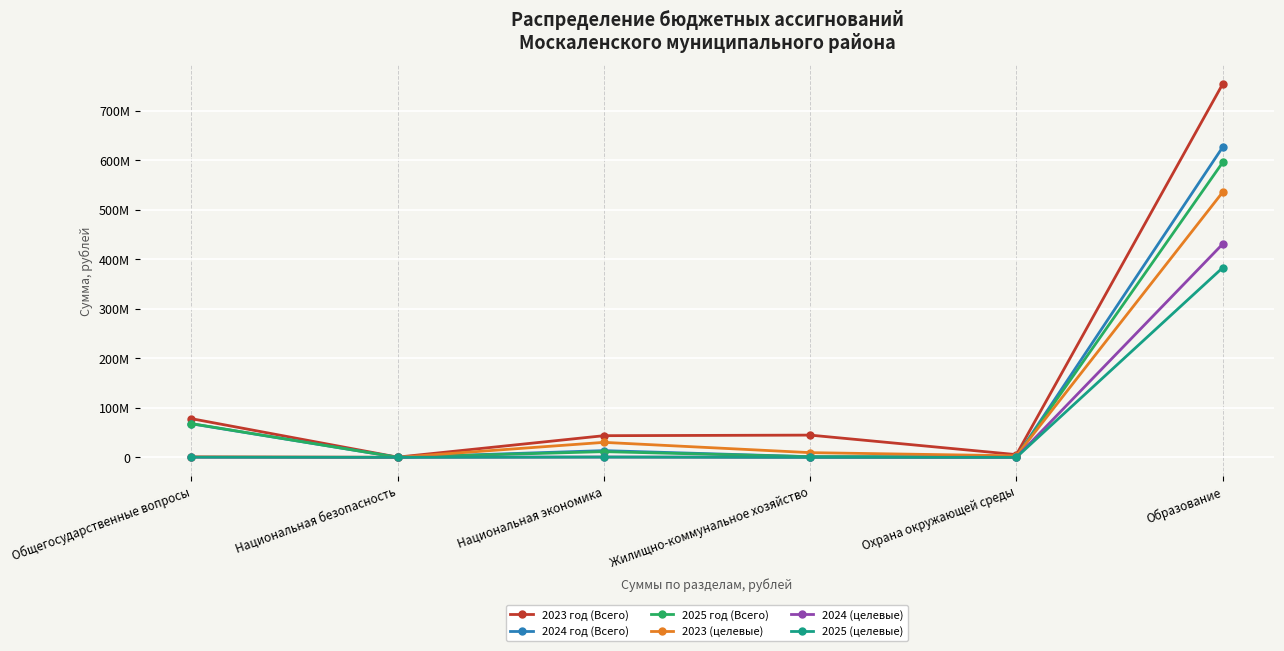

Reading left to right, list all the values displayed in this chart.

2023 год (Всего): Общегосударственные вопросы=78150909.0	Национальная безопасность=362200.0	Национальная экономика=43722183.9	Жилищно-коммунальное хозяйство=44880739.0	Охрана окружающей среды=5451700.6	Образование=754450877.4
2024 год (Всего): Общегосударственные вопросы=67754066.2	Национальная безопасность=110000.0	Национальная экономика=13533479.8	Жилищно-коммунальное хозяйство=1256159.1	Охрана окружающей среды=728396.7	Образование=626881296.2
2025 год (Всего): Общегосударственные вопросы=68154609.9	Национальная безопасность=110000.0	Национальная экономика=11474193.0	Жилищно-коммунальное хозяйство=1246159.1	Охрана окружающей среды=728396.7	Образование=595990704.2
2023 (целевые): Общегосударственные вопросы=1086996.2	Национальная безопасность=0.0	Национальная экономика=30235853.4	Жилищно-коммунальное хозяйство=9449677.1	Охрана окружающей среды=3018150.0	Образование=535882935.8
2024 (целевые): Общегосударственные вопросы=259713.3	Национальная безопасность=0.0	Национальная экономика=579419.8	Жилищно-коммунальное хозяйство=0.0	Охрана окружающей среды=0.0	Образование=431048856.8
2025 (целевые): Общегосударственные вопросы=260257.0	Национальная безопасность=0.0	Национальная экономика=466483.0	Жилищно-коммунальное хозяйство=0.0	Охрана окружающей среды=0.0	Образование=383165833.8